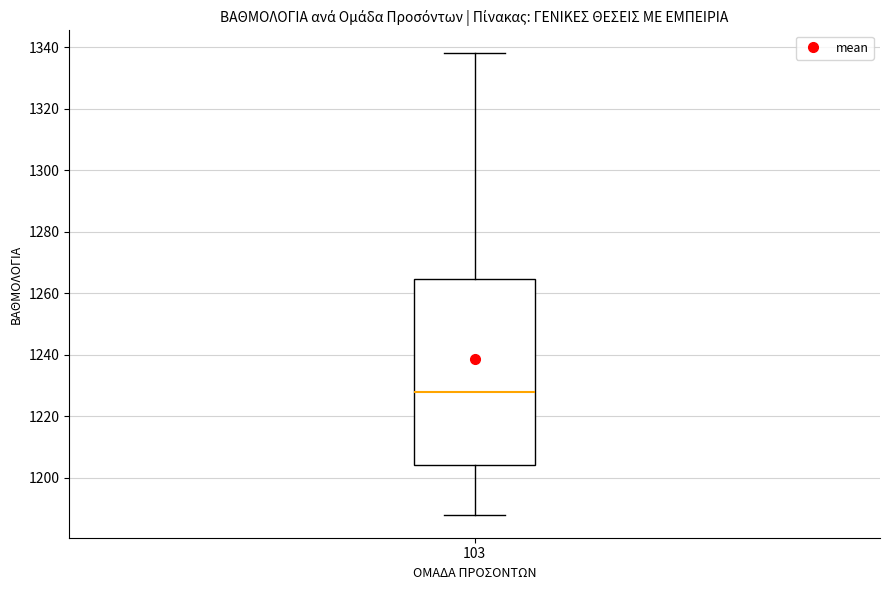

Read this box plot against the y-axis: the position of the median line, the range covered by the box, and the ends of both whiskers. The values are not printed on the chart, so give them approximately, as read against the axis.

median 1228, box 1204 to 1264, whiskers 1188 to 1338